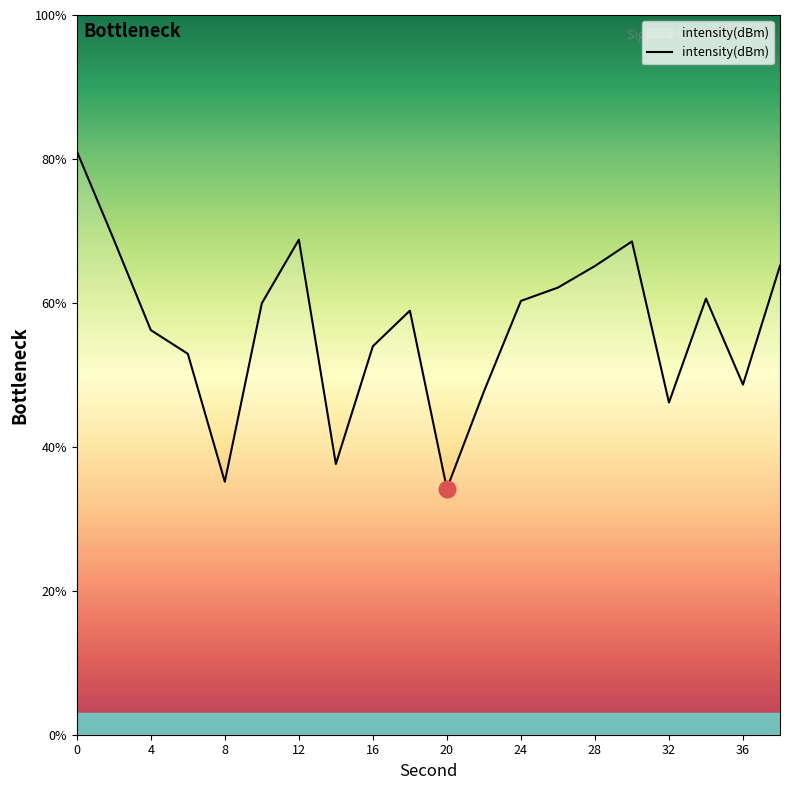

What is the maximum value shown in the chart?

81.1